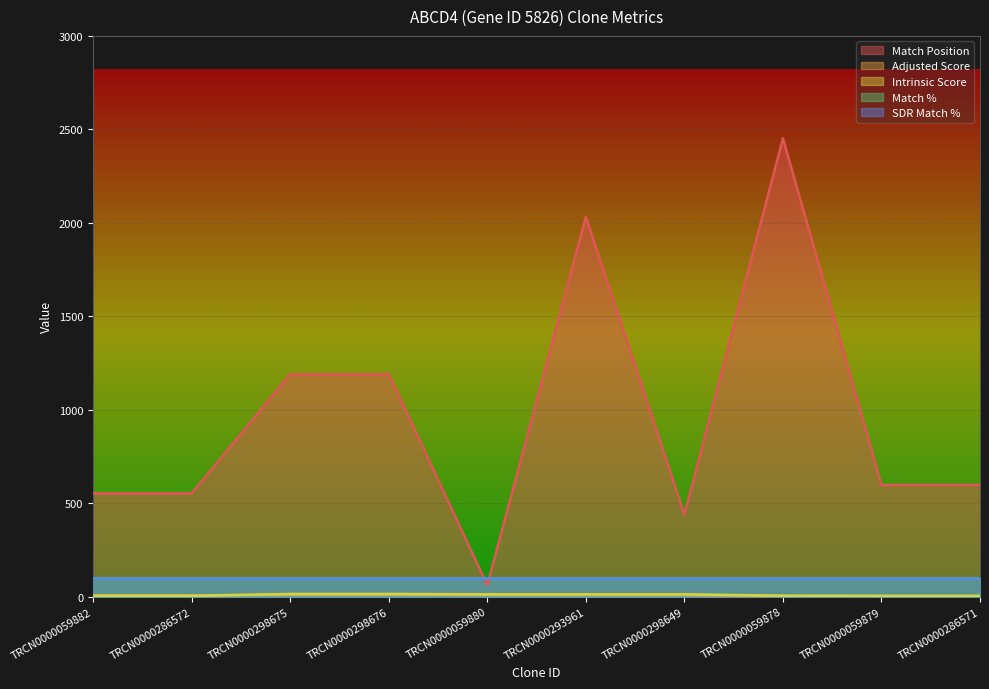

Between TRCN0000059879 and TRCN0000286571, which is larger?

TRCN0000059879